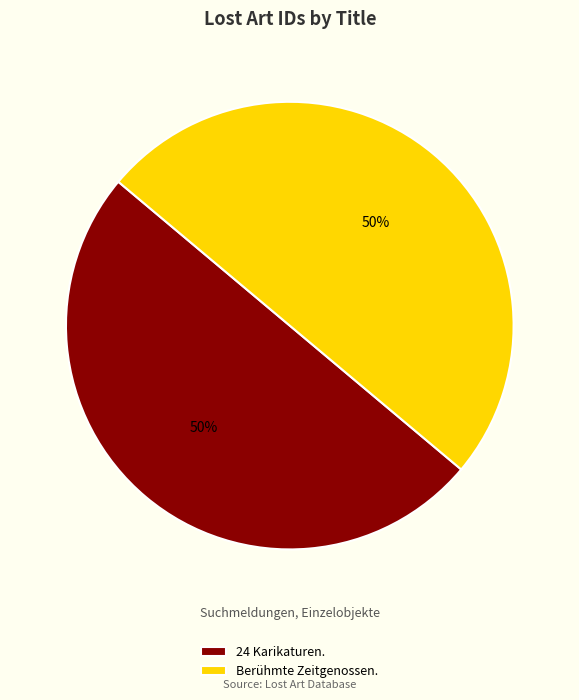

How many slices are in this pie chart?

2